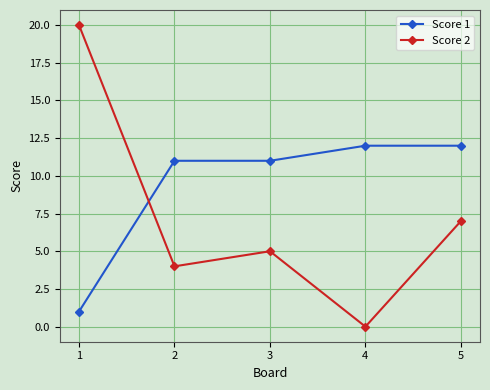

After their last crossing, which series has the higher values: Score 1 or Score 2?

Score 1